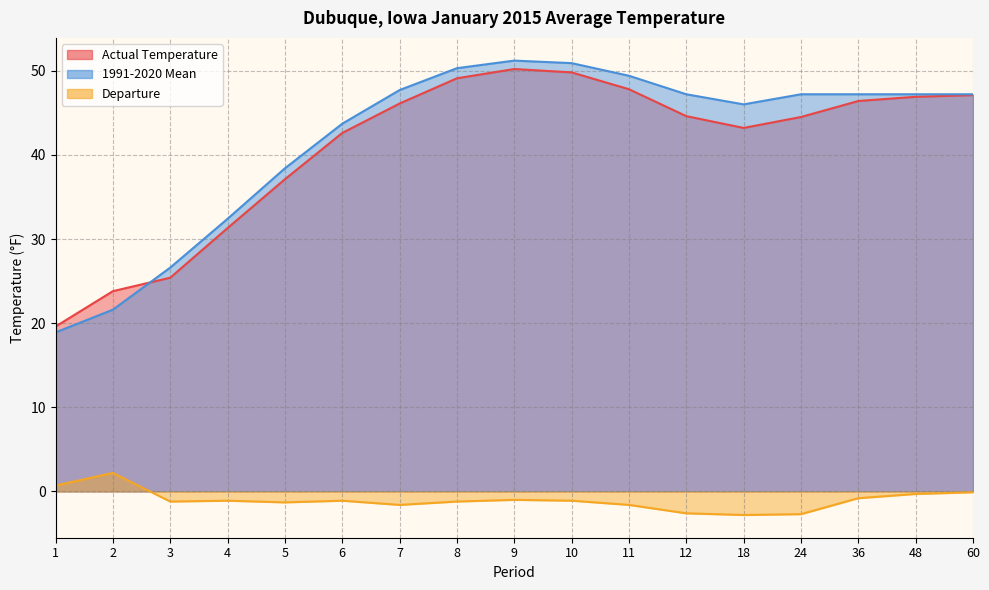

Reading right to left, what are all the values shown in this chart?

Actual Temperature: 60=47.1	48=46.9	36=46.4	24=44.5	18=43.2	12=44.6	11=47.8	10=49.8	9=50.2	8=49.1	7=46.1	6=42.6	5=37.1	4=31.3	3=25.4	2=23.8	1=19.6
1991-2020 Mean: 60=47.2	48=47.2	36=47.2	24=47.2	18=46.0	12=47.2	11=49.4	10=50.9	9=51.2	8=50.3	7=47.7	6=43.7	5=38.4	4=32.4	3=26.6	2=21.6	1=18.9
Departure: 60=-0.1	48=-0.3	36=-0.8	24=-2.7	18=-2.8	12=-2.6	11=-1.6	10=-1.1	9=-1.0	8=-1.2	7=-1.6	6=-1.1	5=-1.3	4=-1.1	3=-1.2	2=2.2	1=0.7